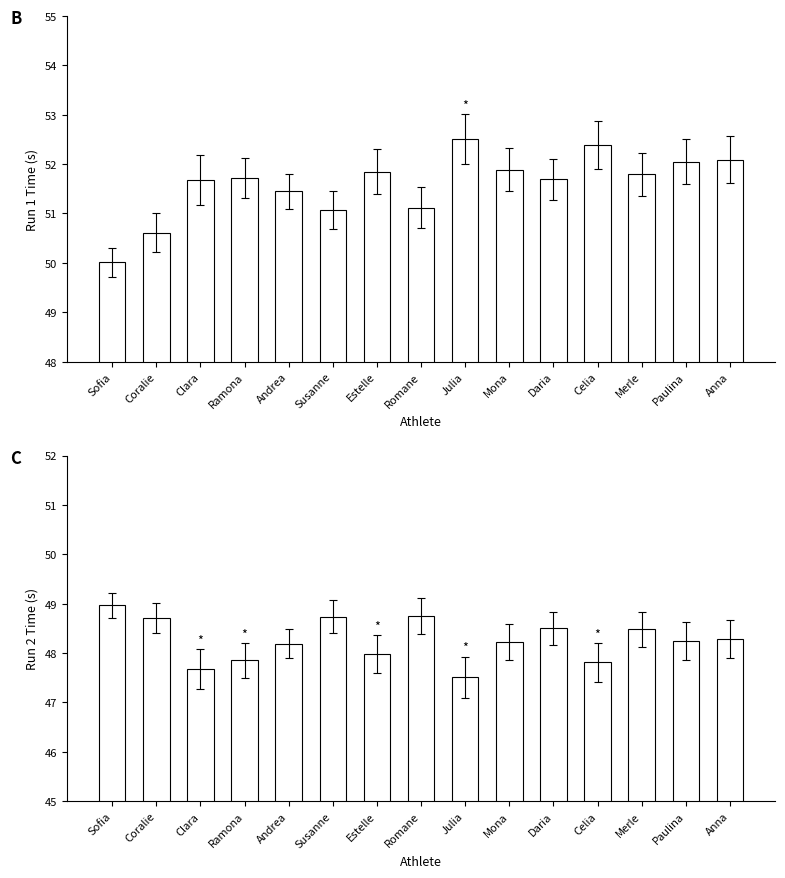

What is the label of the 6th bar from the left?

Susanne